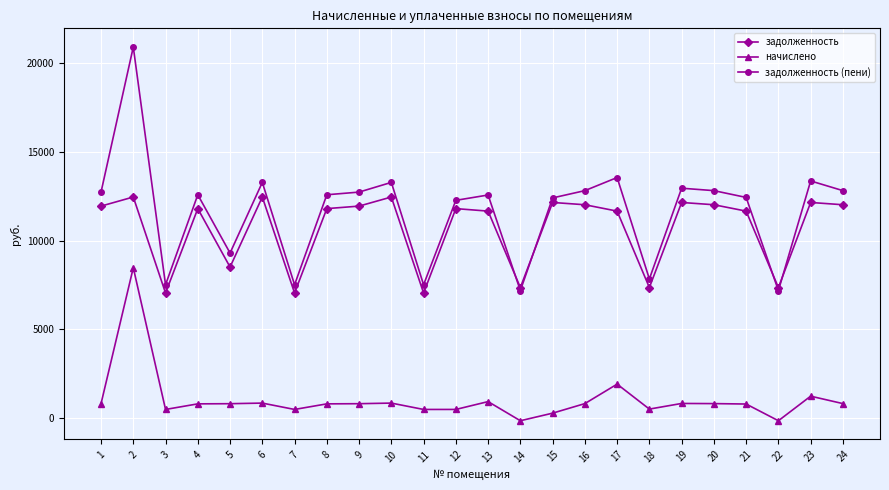

Which series has the widest spread of values?

задолженность (пени)